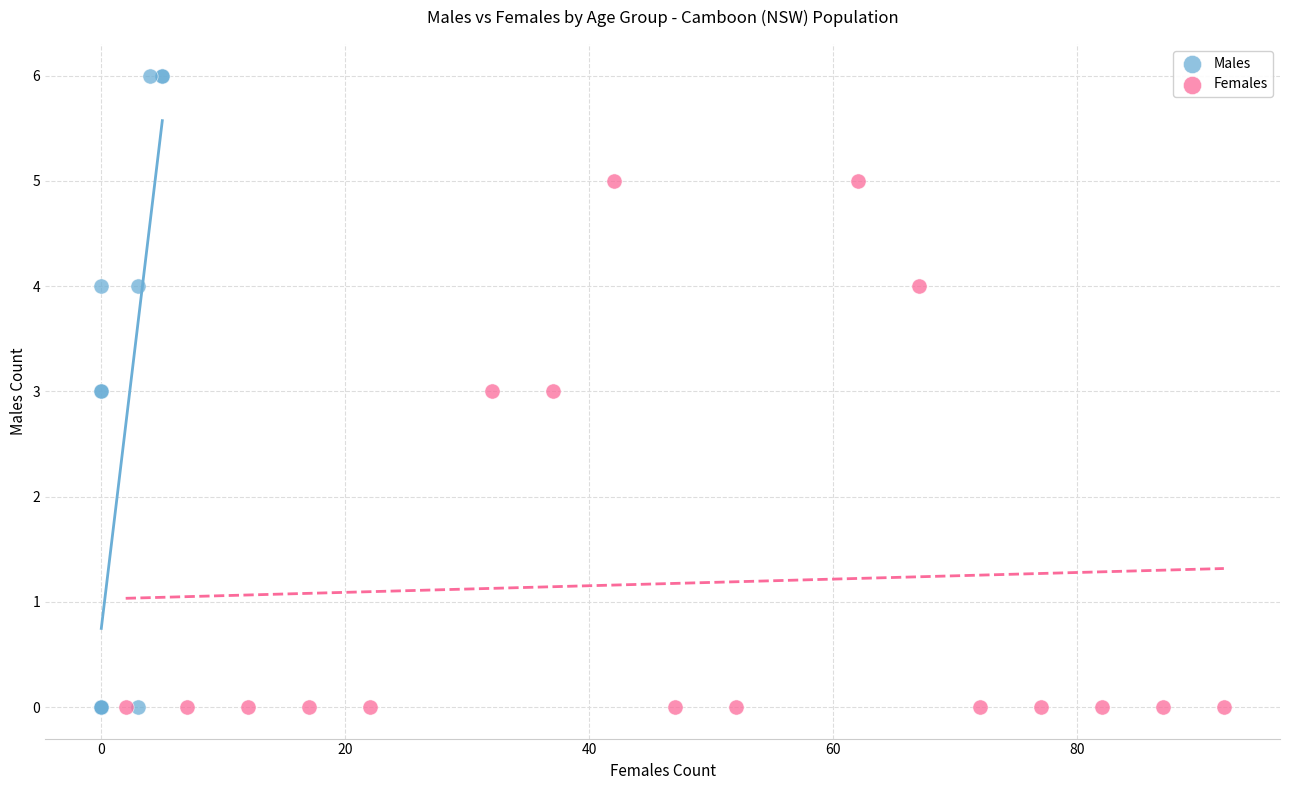

Which series contains the highest Y value?

Males